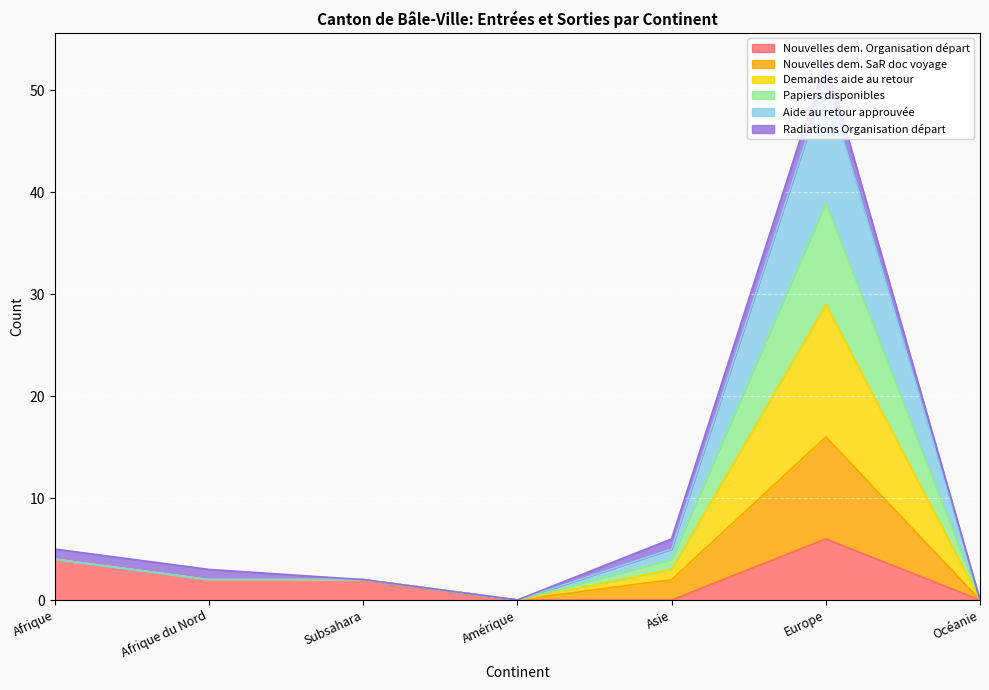

At which category is the sum across all series the highest?

Europe